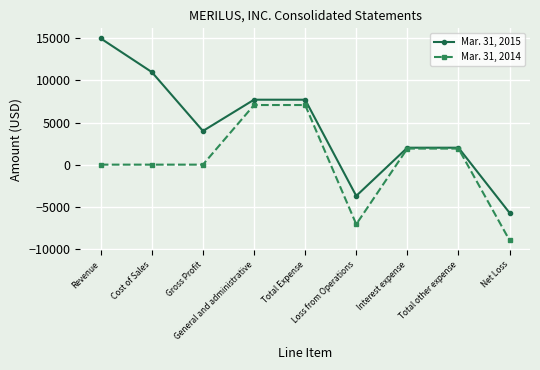

Which series has the largest range (max minus min)?

Mar. 31, 2015